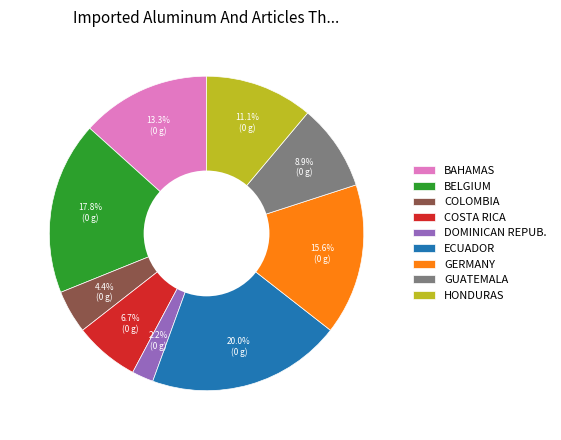

Which category has the biggest portion of the pie?

ECUADOR